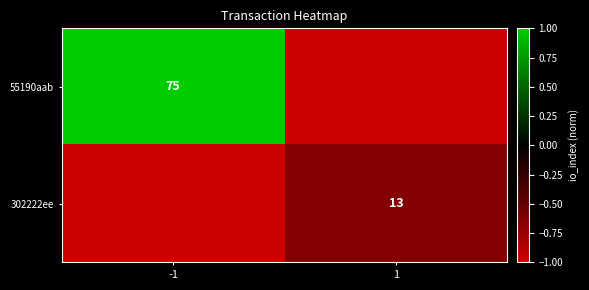

Is it true that 55190aab equals 101 at -1?

False